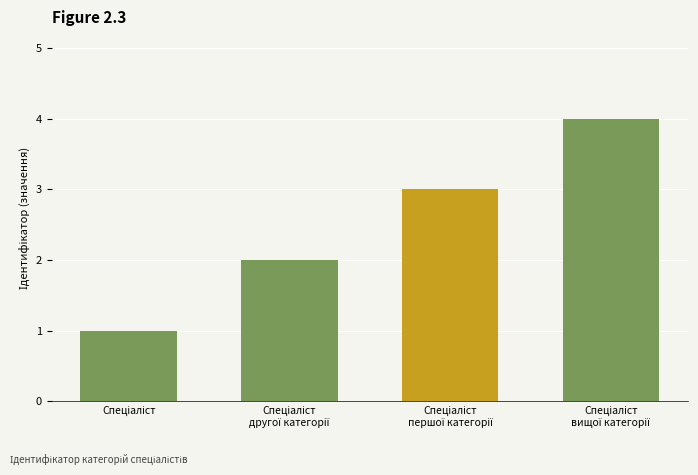

What is the maximum value shown in the chart?

4